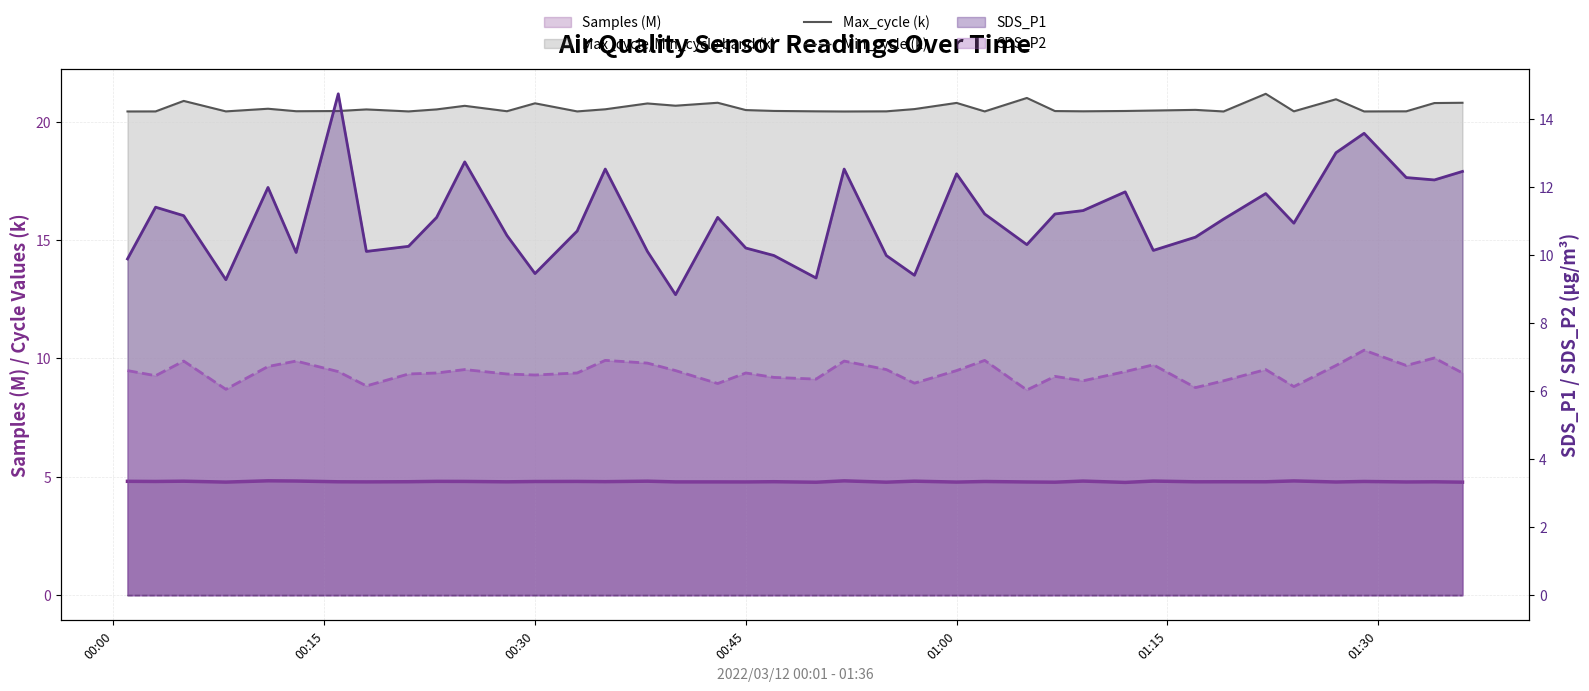

What is the lowest value of the SDS_P2 series?

6.0